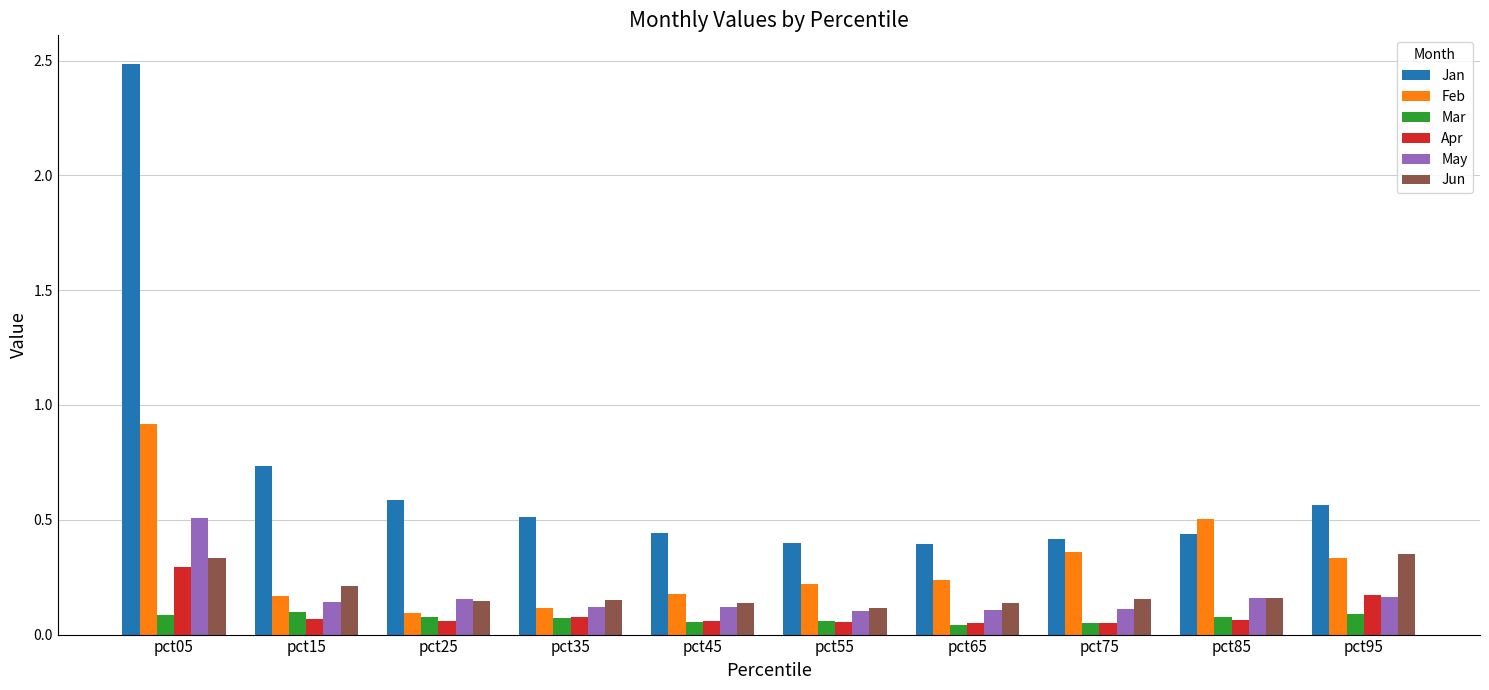

Which label corresponds to the largest value in the chart?

pct05